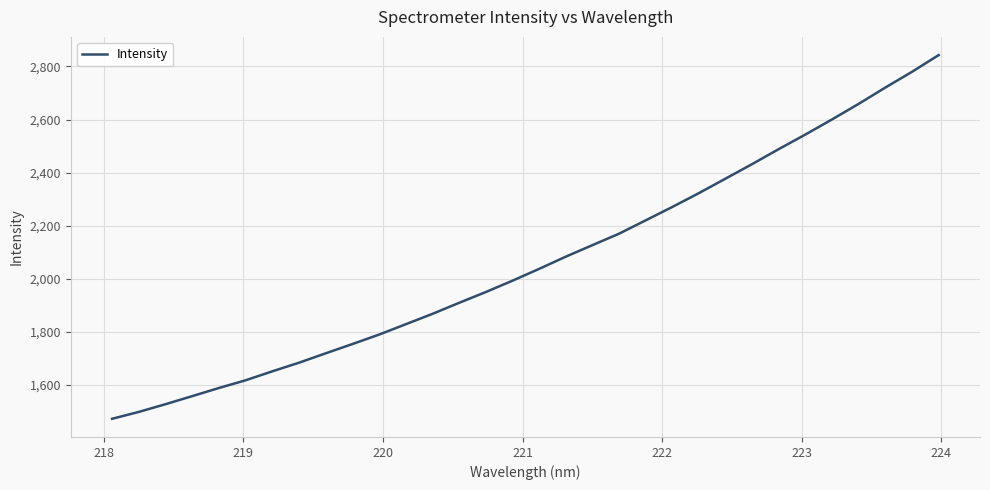

What is the difference between the maximum and minimum values?

1370.5